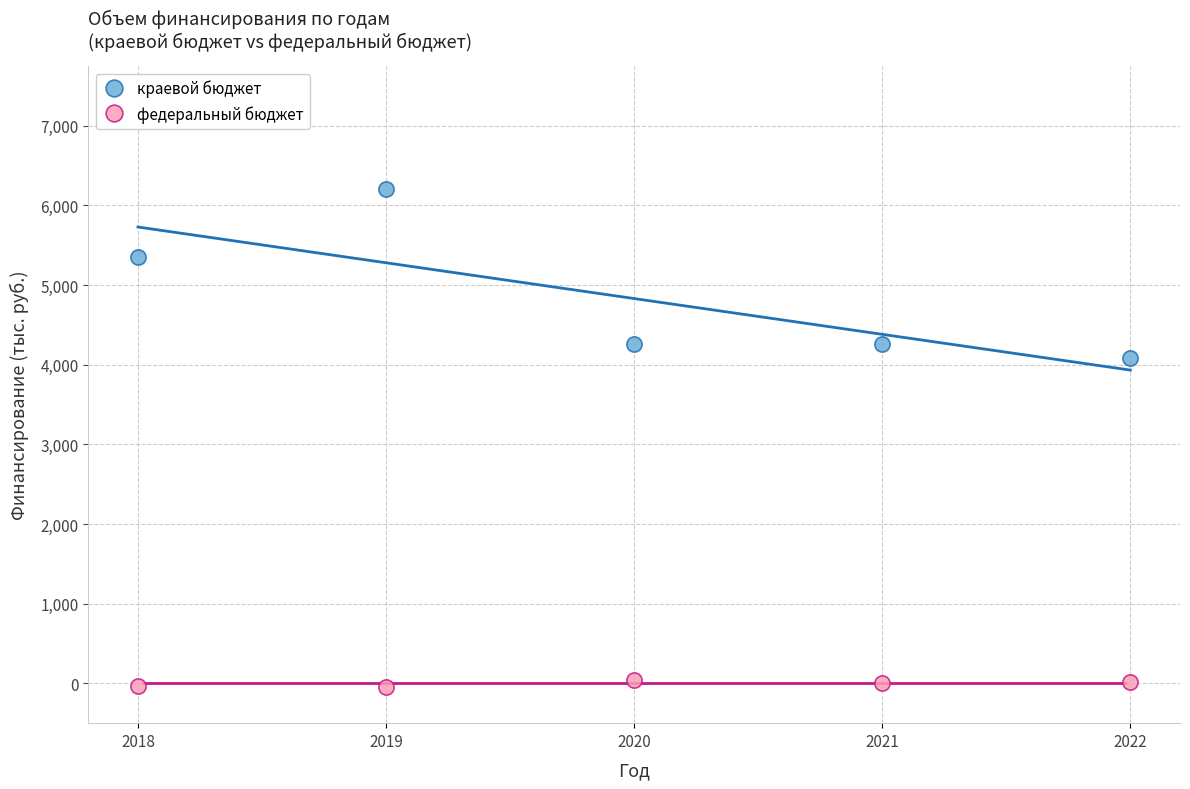

Which series reaches the maximum Y coordinate?

краевой бюджет